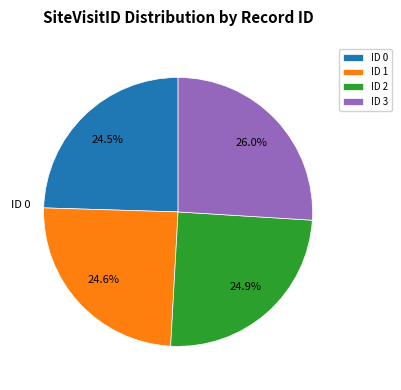

What is the largest slice in the pie chart?

ID 3